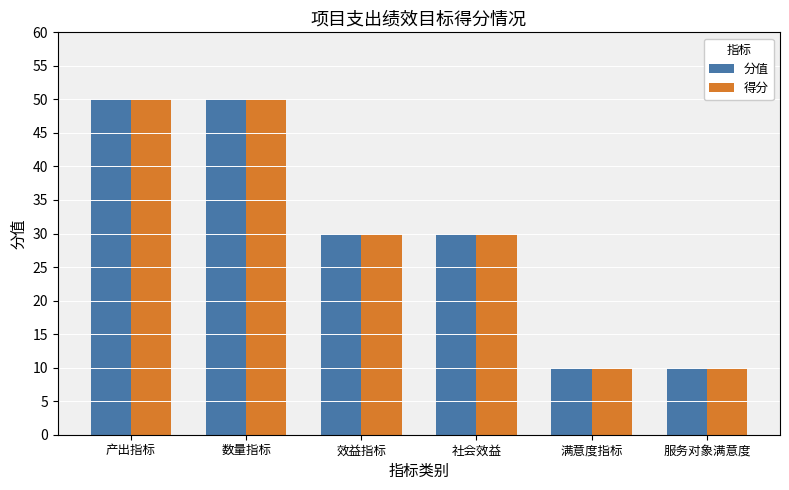

At how many categories does at least one series exceed 45?

2